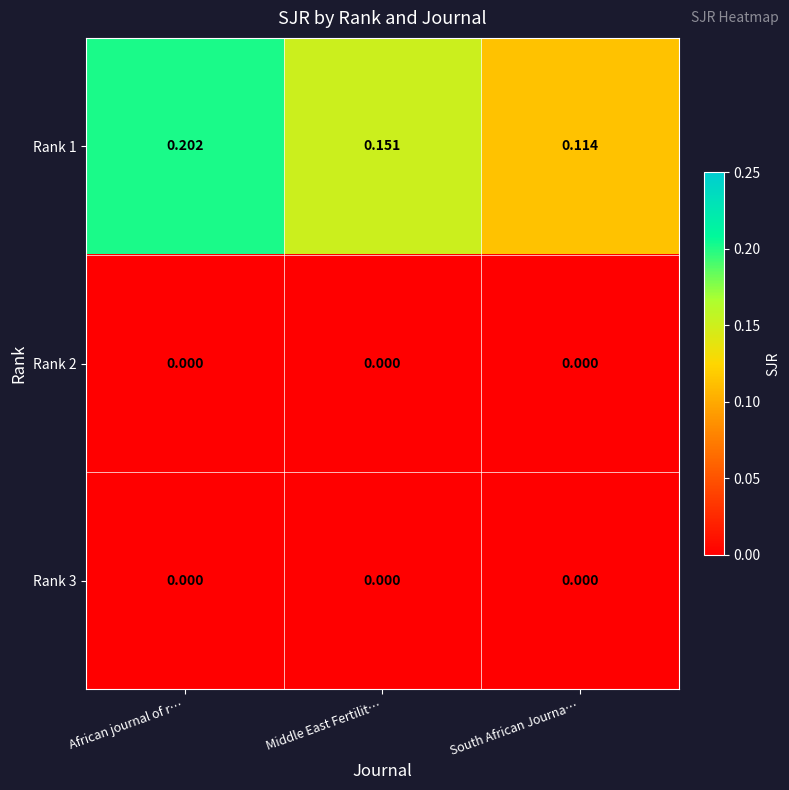

Which category has the highest value across all series?

African journal of r…